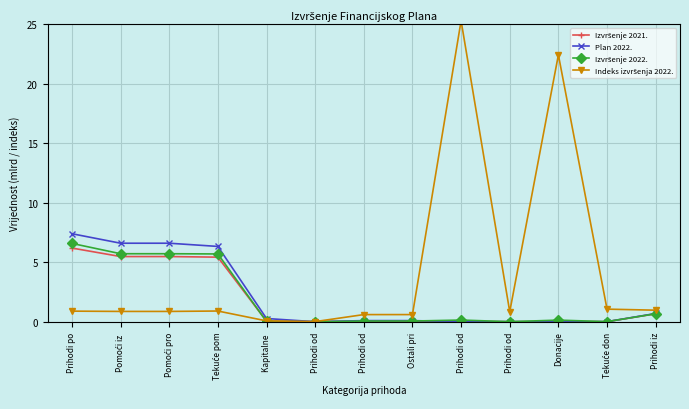

At which label does Indeks izvršenja 2022. reach its minimum?

Prihodi od